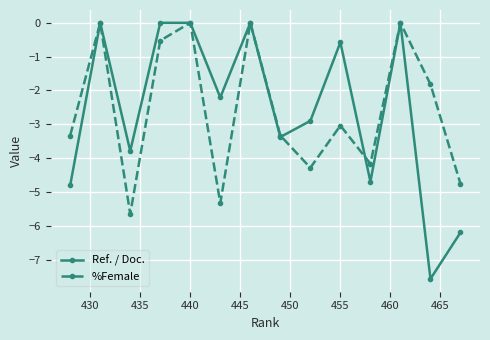

Which series has the largest range (max minus min)?

Ref. / Doc.